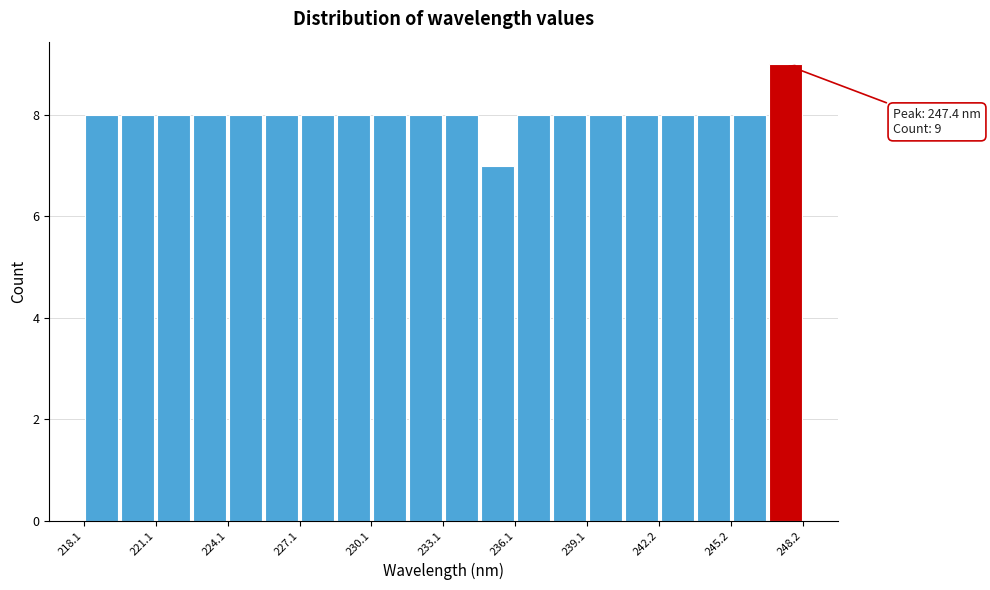

Read against the x-axis, roughly where is the centre of the tallest bar?

247.5